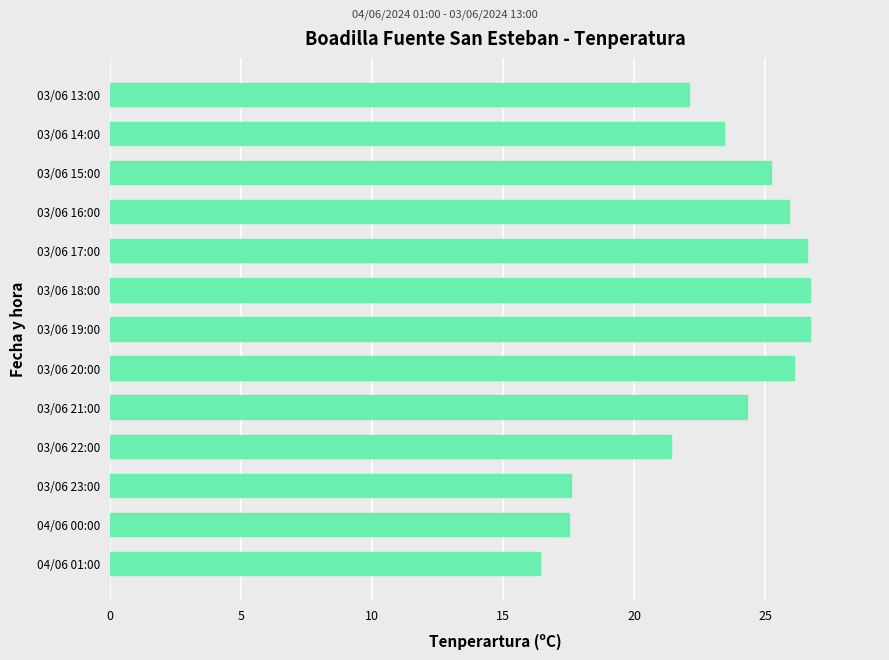

What is the approximate value at 03/06 14:00?

23.4